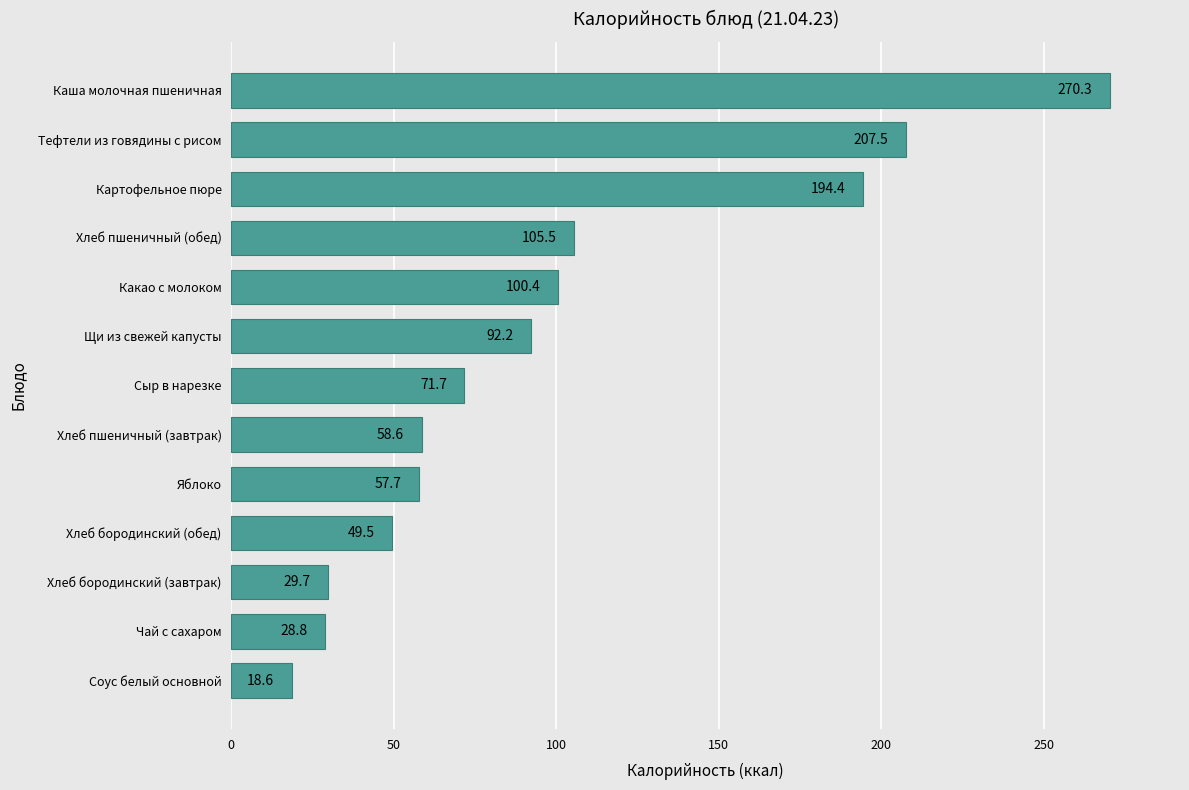

True or false: the data shows 58.6 at Хлеб пшеничный (завтрак).

True